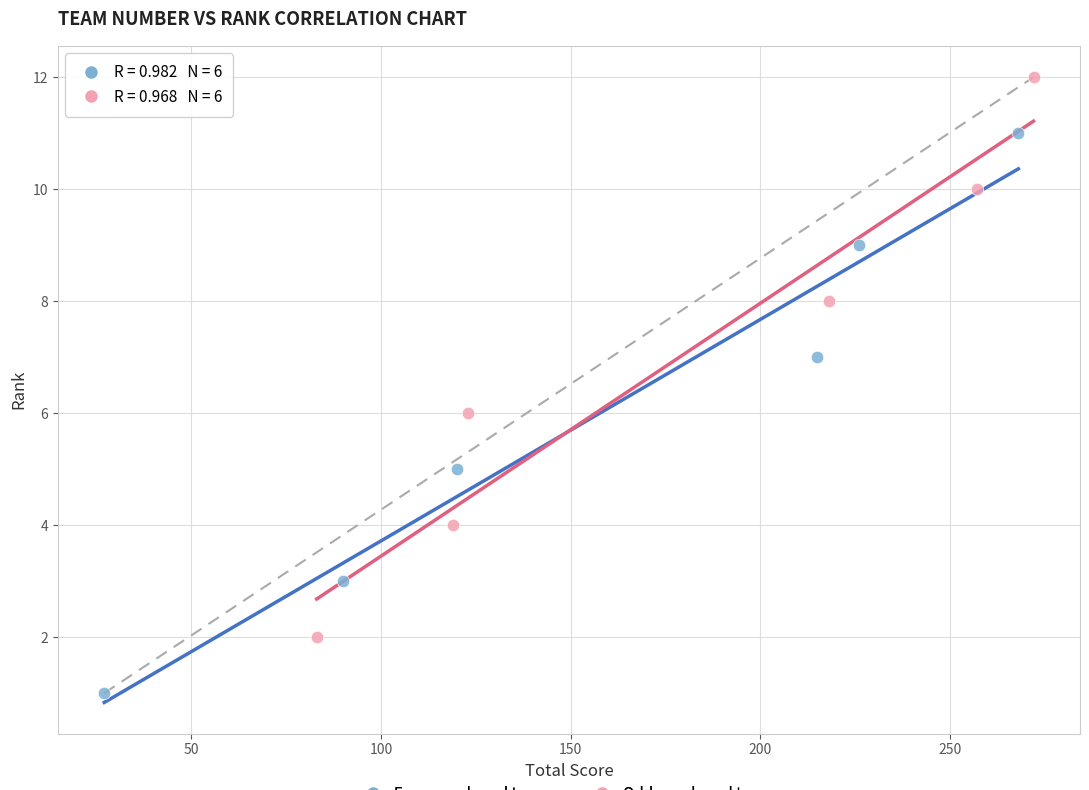

Which series contains the lowest Y value?

Even-numbered teams